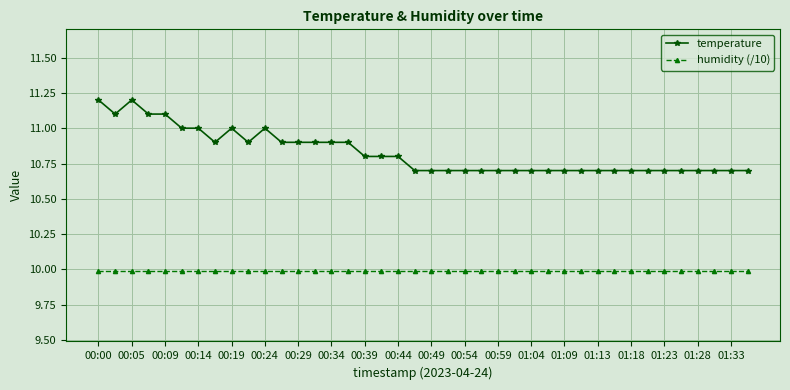

What is the value of the humidity (/10) point at the 26th from the left?

10.0